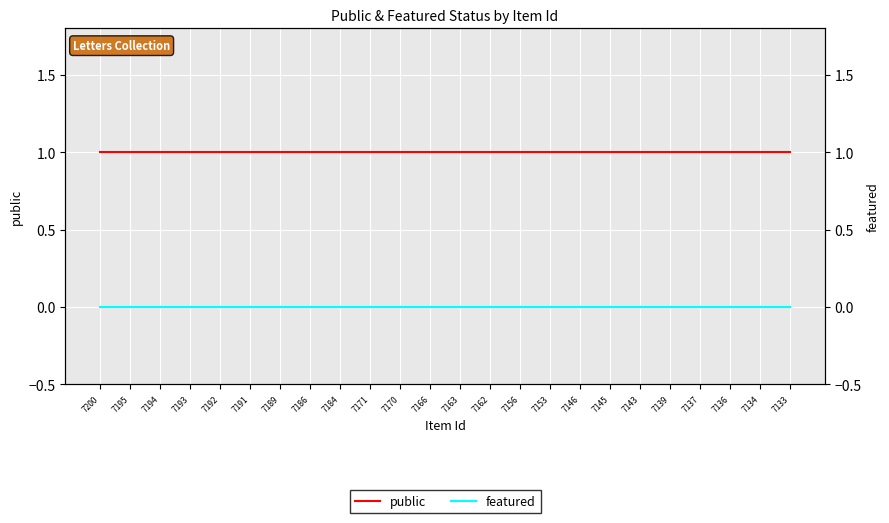

True or false: public and featured intersect in this chart.

False